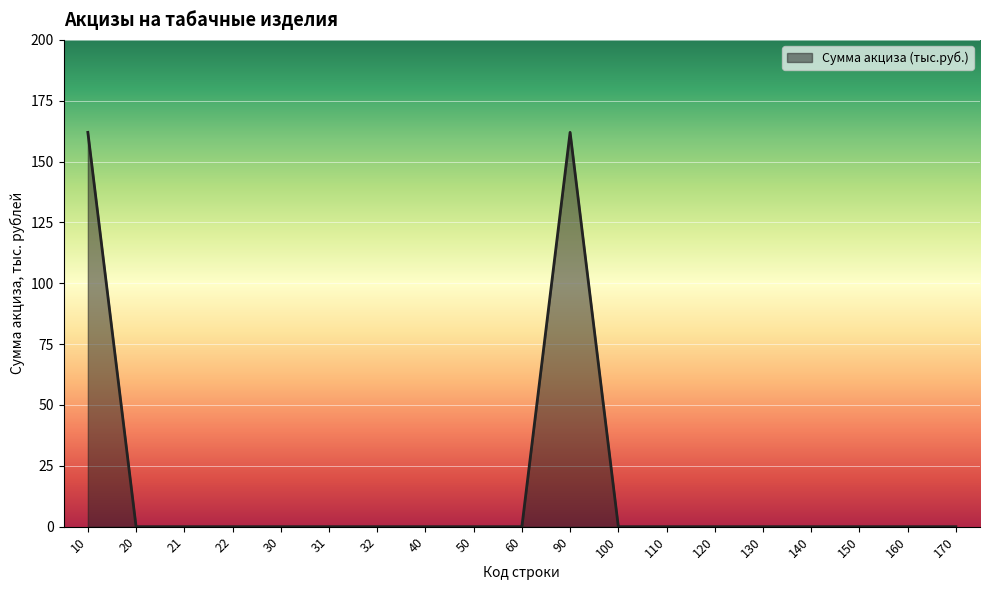

Is it true that the value at 10 is 264?

False